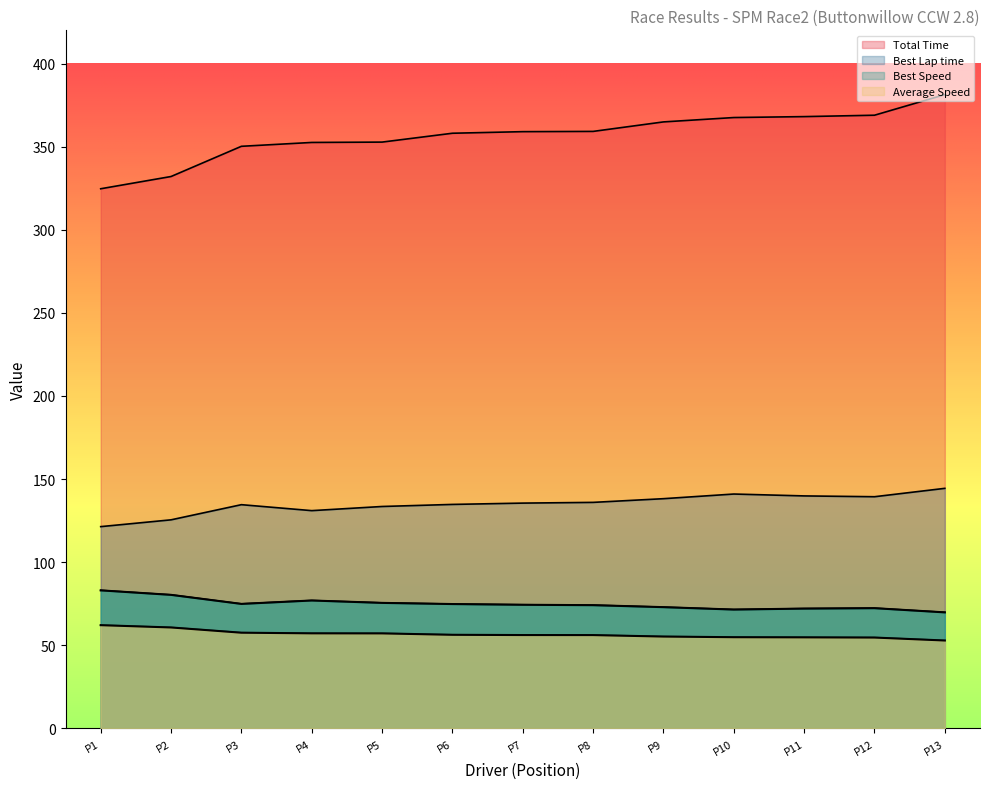

Reading left to right, list all the values displayed in this chart.

Total Time: 324.7	332.0	350.2	352.5	352.8	358.1	359.0	359.2	364.9	367.5	368.1	368.9	381.3
Best Lap time: 121.4	125.5	134.6	131.0	133.5	134.8	135.5	136.0	138.2	141.0	139.9	139.4	144.4
Best Speed: 83.0	80.3	74.9	76.9	75.5	74.8	74.4	74.1	72.9	71.5	72.1	72.3	69.8
Average Speed: 62.1	60.7	57.6	57.2	57.1	56.3	56.1	56.1	55.2	54.9	54.8	54.6	52.9